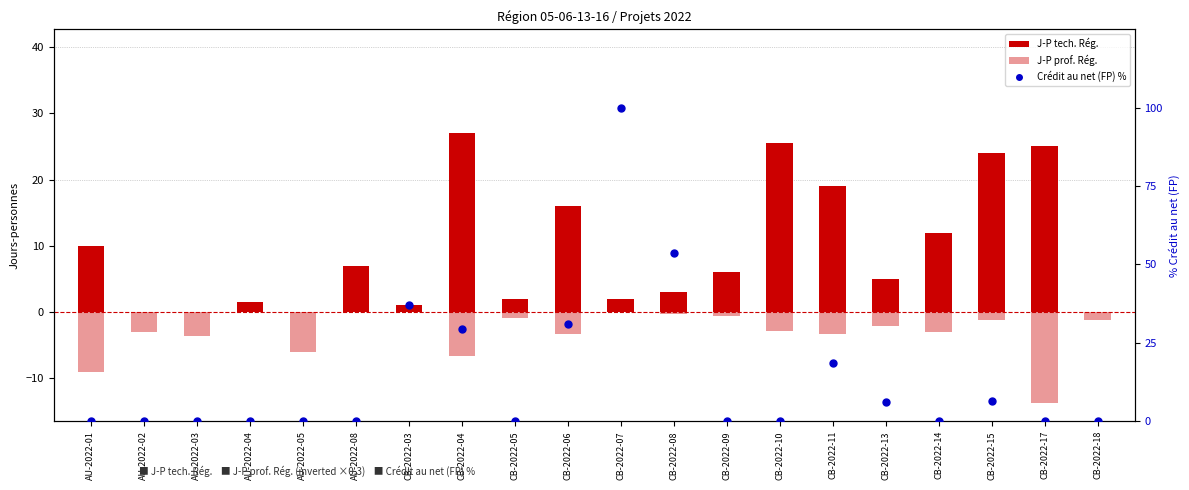

Which series has the widest spread of Y values?

Crédit au net (FP) %